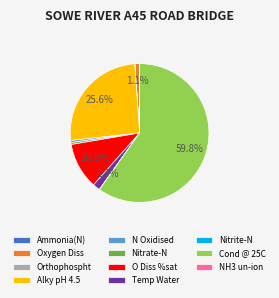

Combined, what portion of the pie is Alky pH 4.5 and O Diss %sat?

36.4%